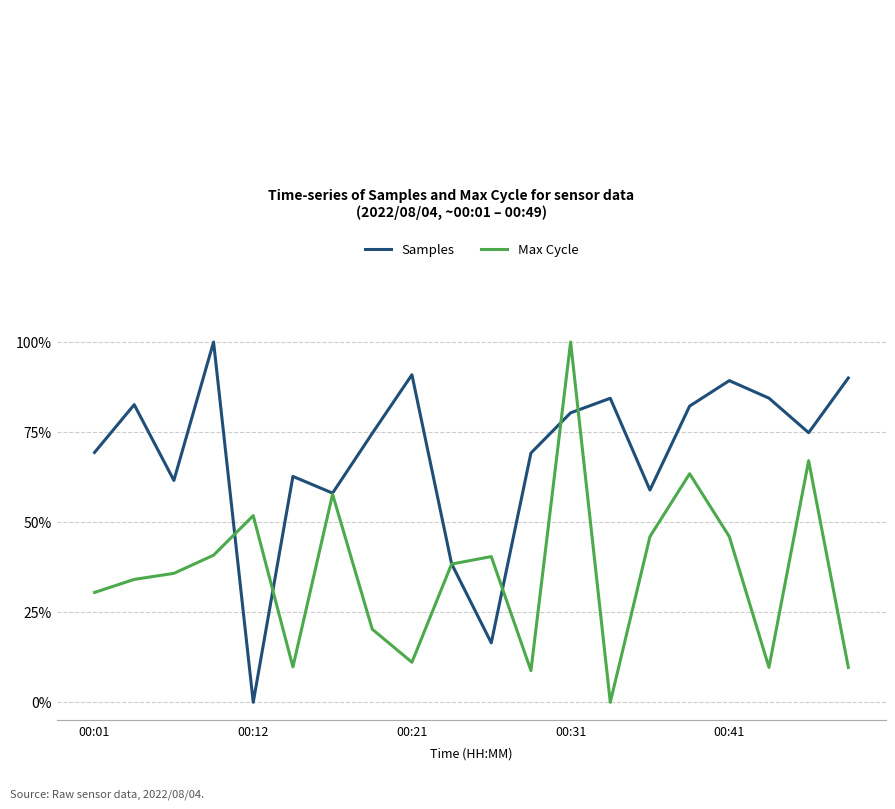

Is this an area chart (filled region under the line)?

No